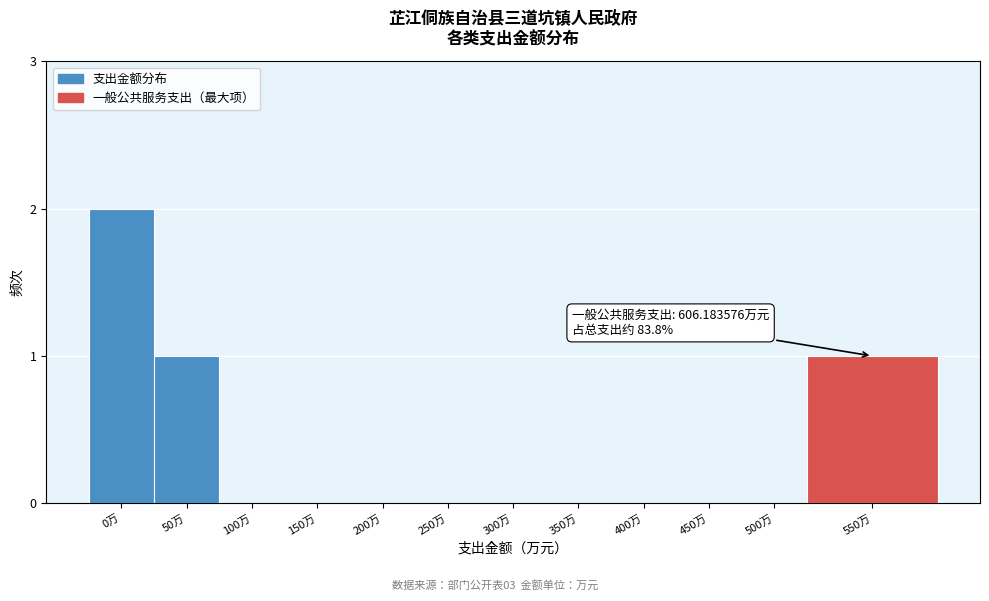

Reading right to left, list all the values displayed in this chart.

550万=1	500万=0	450万=0	400万=0	350万=0	300万=0	250万=0	200万=0	150万=0	100万=0	50万=1	0万=2